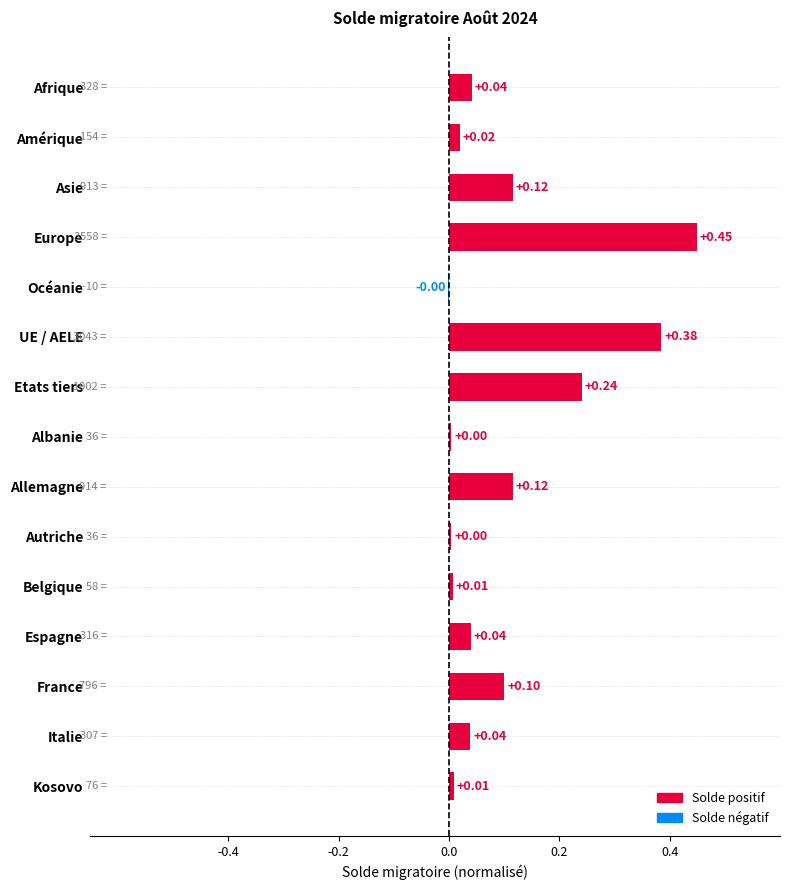

Which label corresponds to the largest value in the chart?

Europe